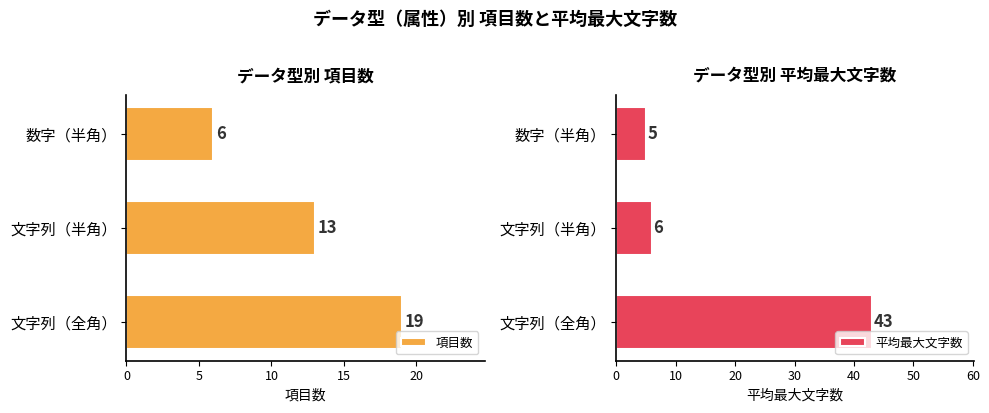

Reading right to left, transcribe all the data shown in this chart.

項目数: 6	13	19
平均最大文字数: 5	6	43